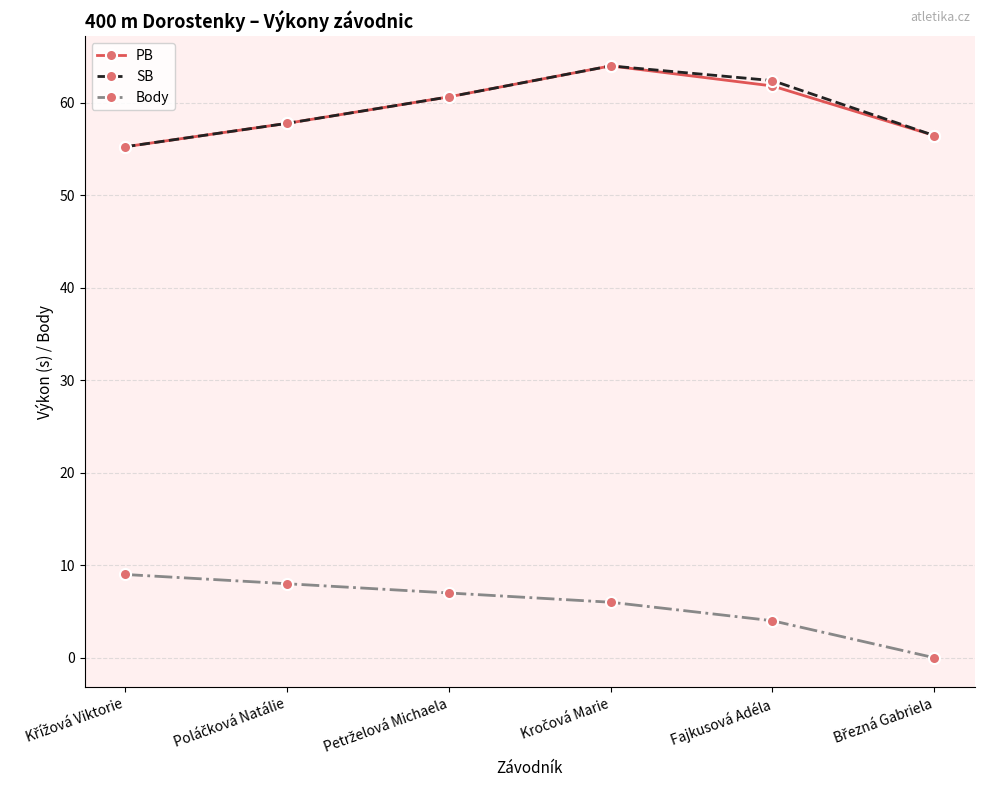

True or false: Body has a value of 4.0 at Fajkusová Adéla.

True